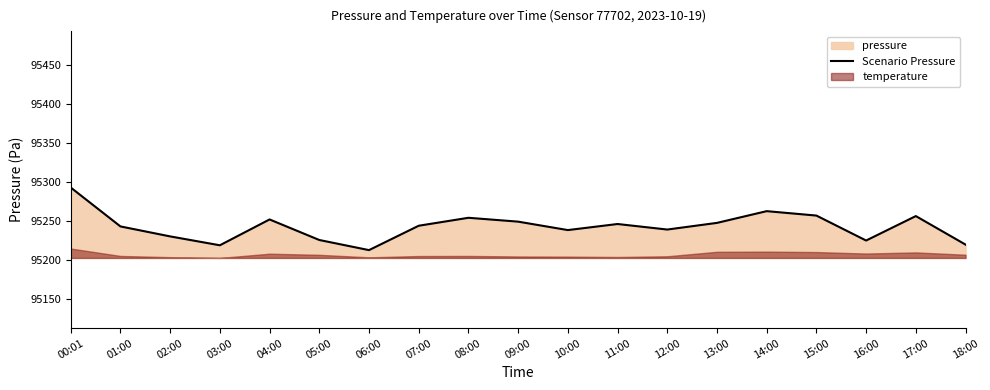

Reading right to left, list all the values displayed in this chart.

95219.9	95256.4	95225.1	95257.1	95262.7	95247.7	95239.2	95246.2	95238.5	95249.3	95254.2	95244.0	95212.8	95225.8	95252.1	95219.0	95230.4	95243.2	95293.0